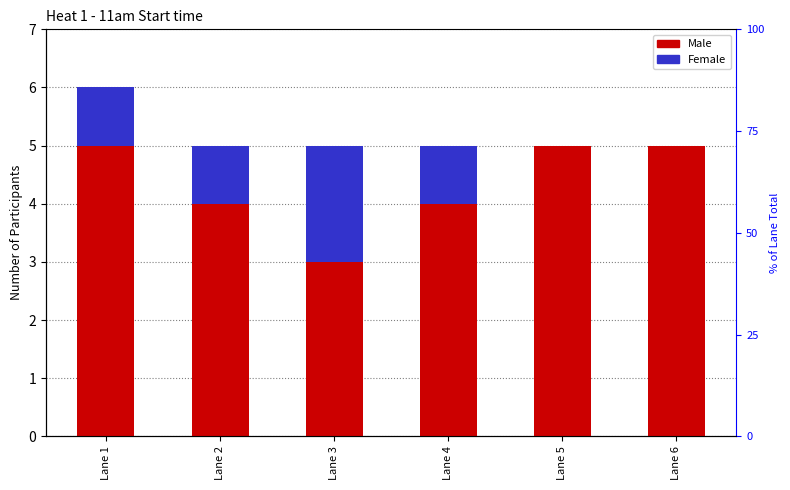

What is the difference between the Male values at Lane 2 and Lane 5?

1